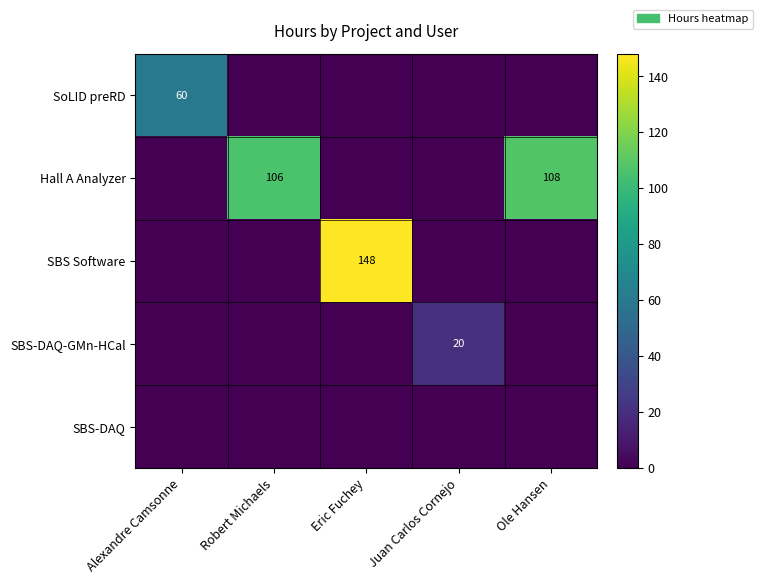

True or false: Hall A Analyzer has a value of 106 at Robert Michaels.

True